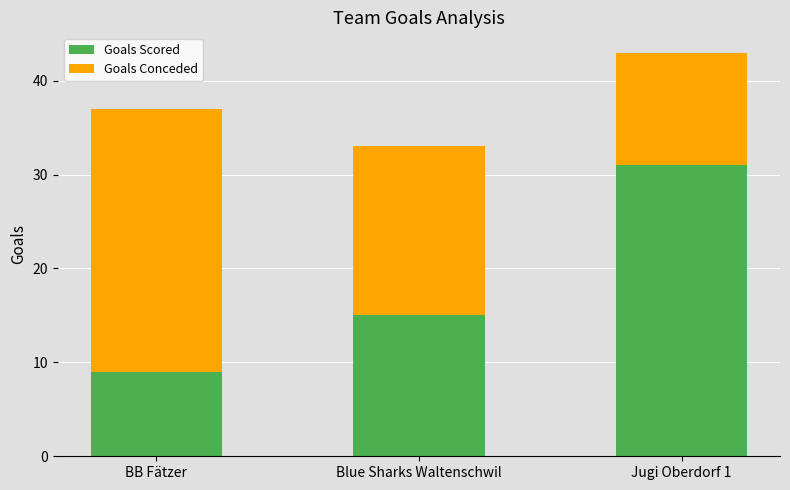

What is the average value of the Goals Scored series?

18